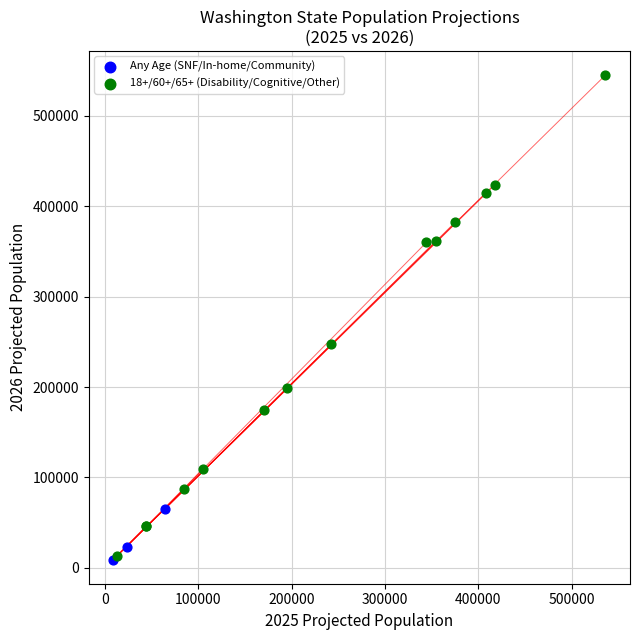

Which series contains the highest Y value?

18+/60+/65+ (Disability/Cognitive/Other)